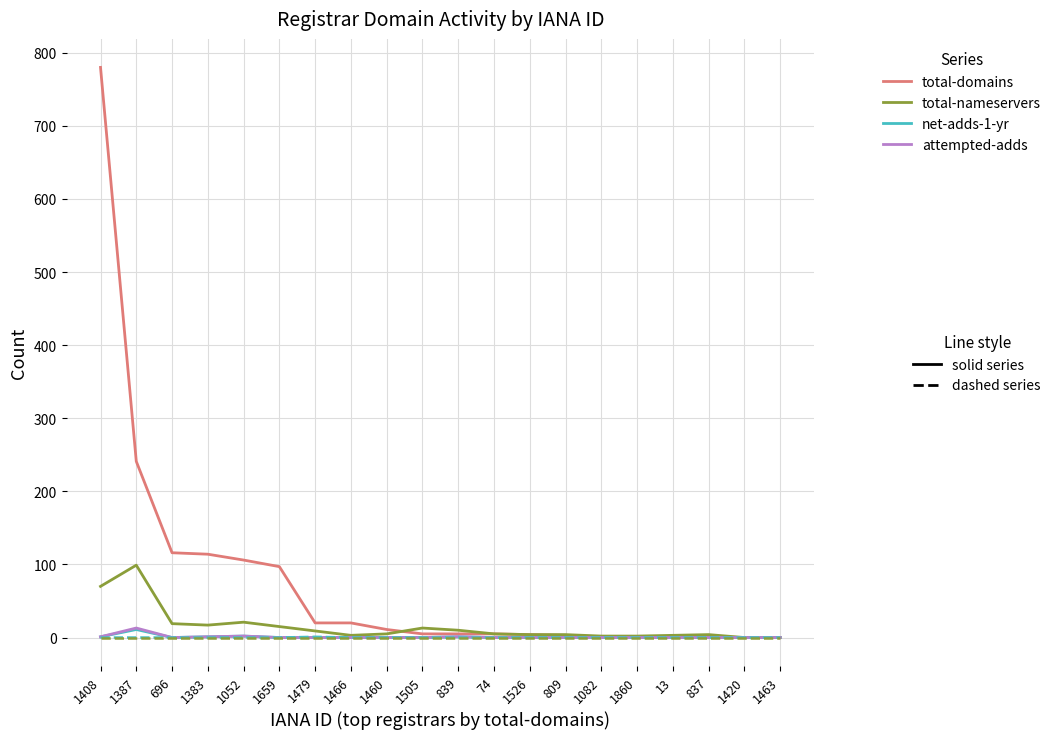

Which label corresponds to the largest value in the chart?

1408